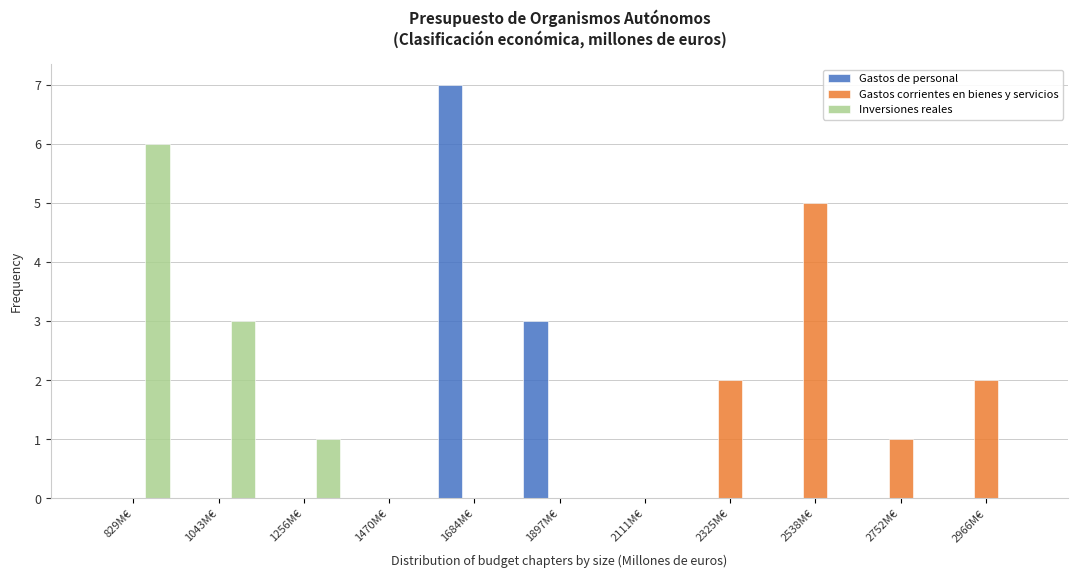

What is the sum of the Inversiones reales values at 829M€ and 1470M€?

6